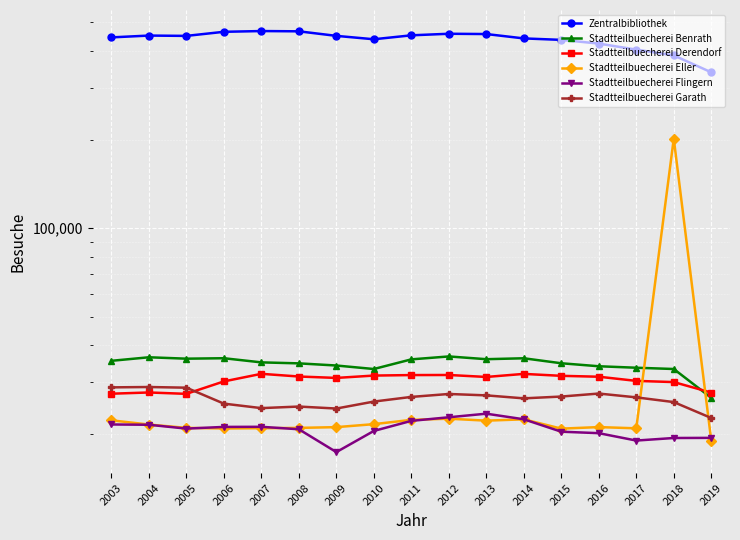

Is it true that Stadtteilbuecherei Flingern equals 31863 at 2015?

False